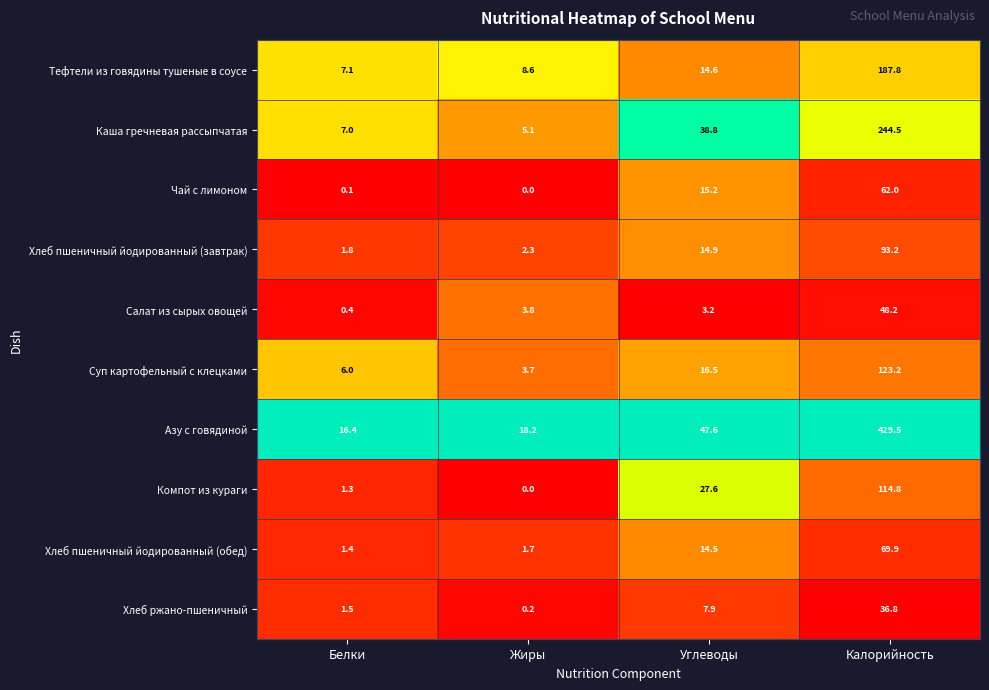

Which series changed the most between Жиры and Калорийность?

Азу с говядиной